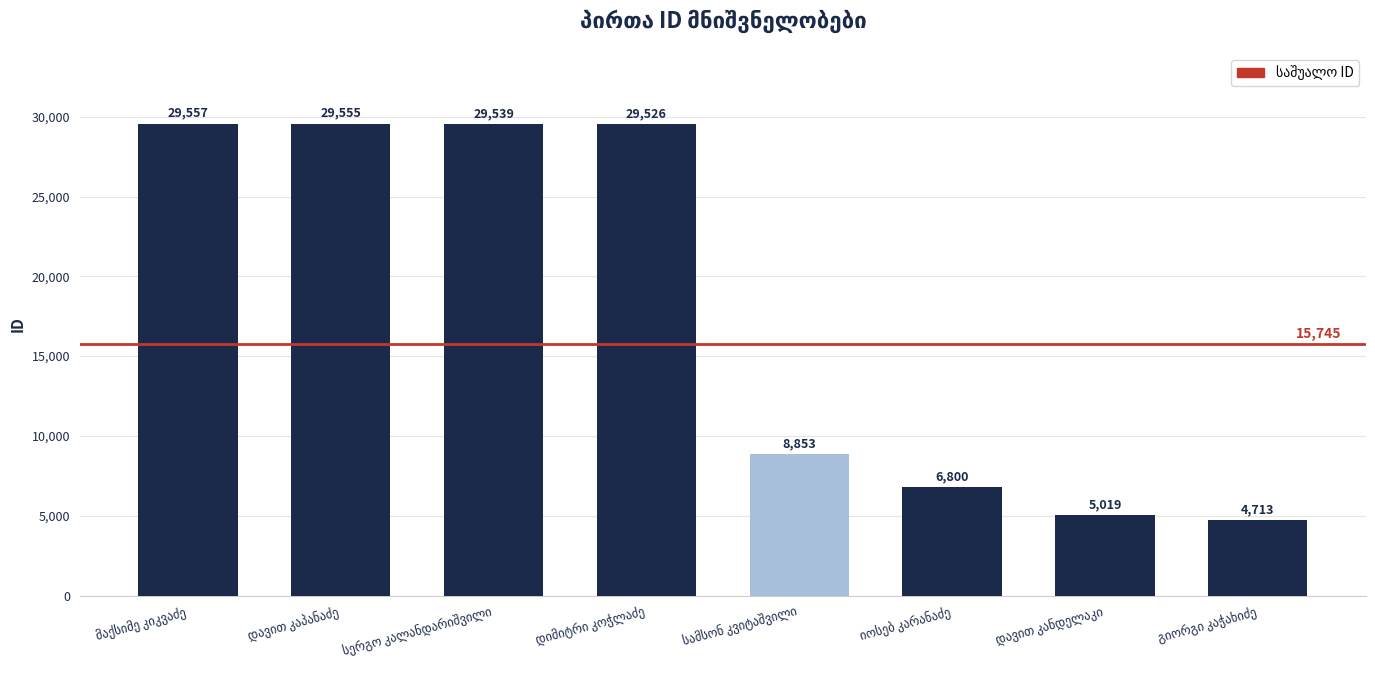

What is the difference between the second highest and minimum values?

24842